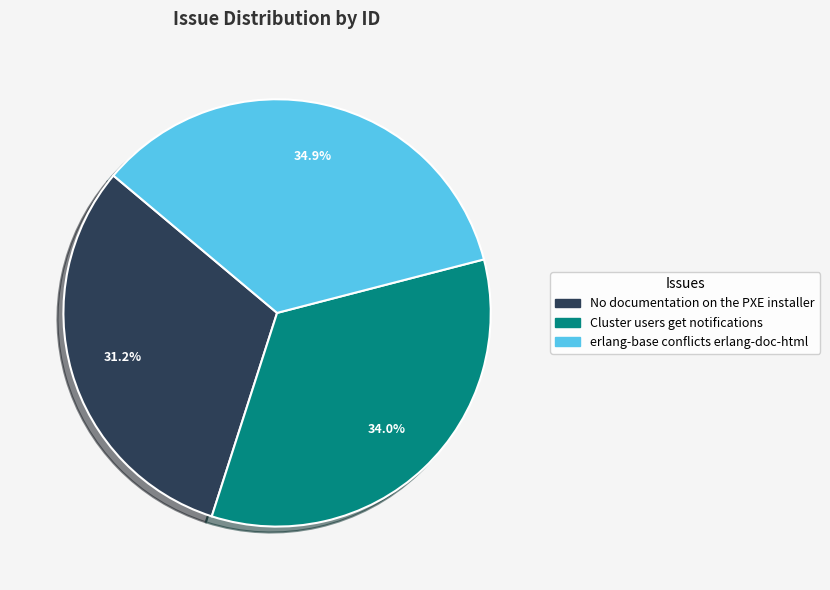

Which slice is the largest?

erlang-base conflicts erlang-doc-html